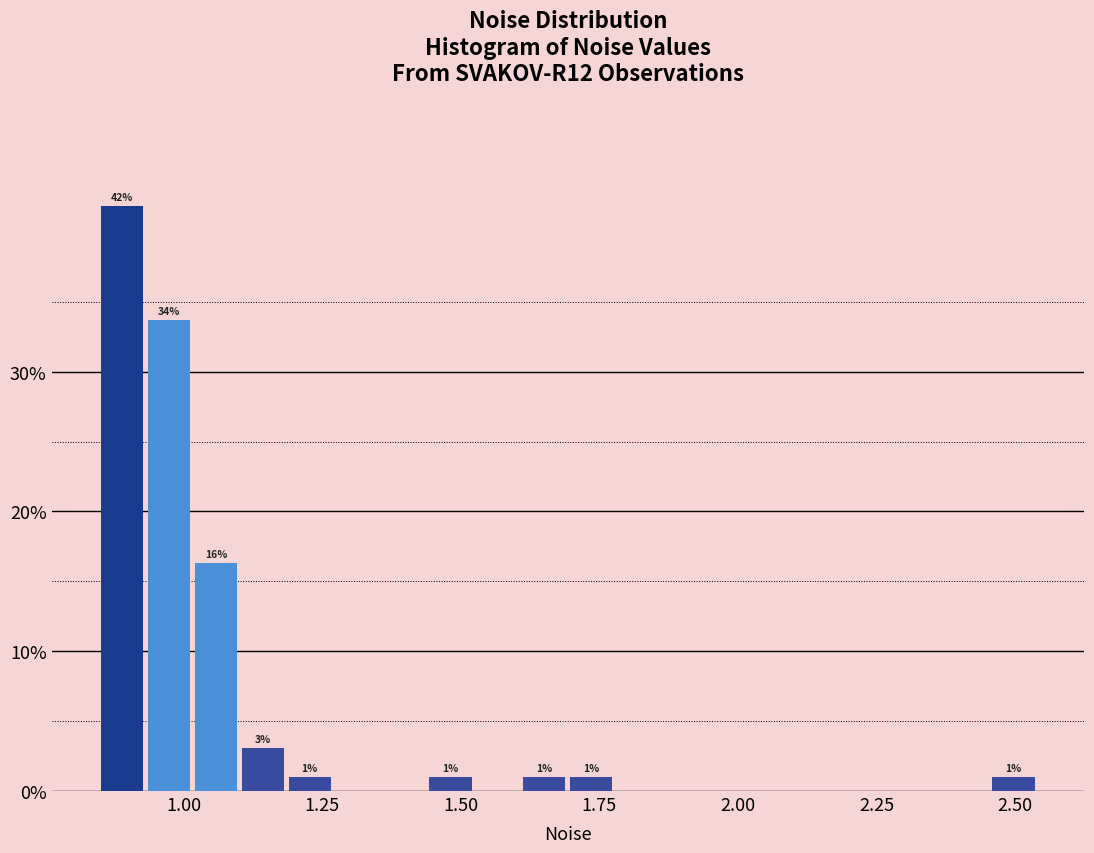

Around what value on the x-axis is the tallest bar? Give the approximate position of its centre, as read against the axis.

0.90